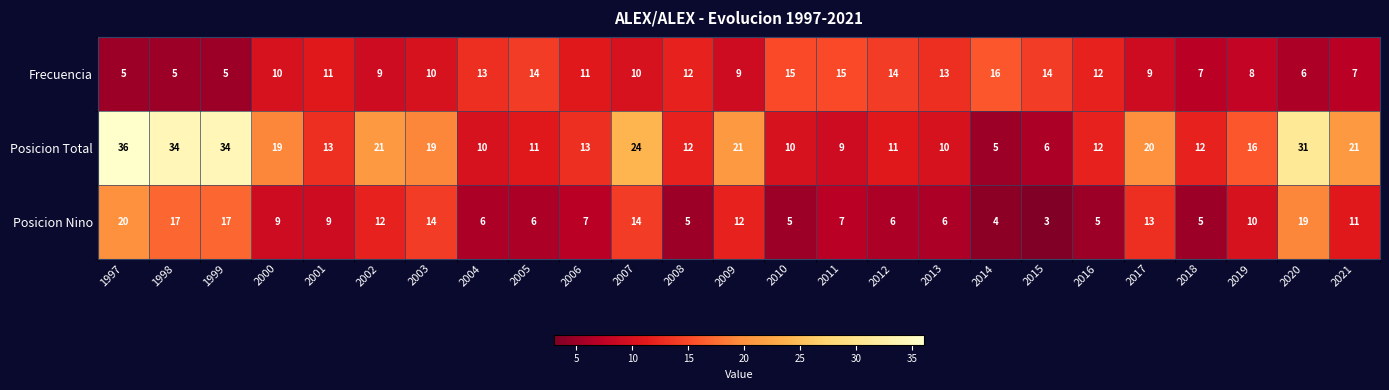

How many series are shown in this chart?

3